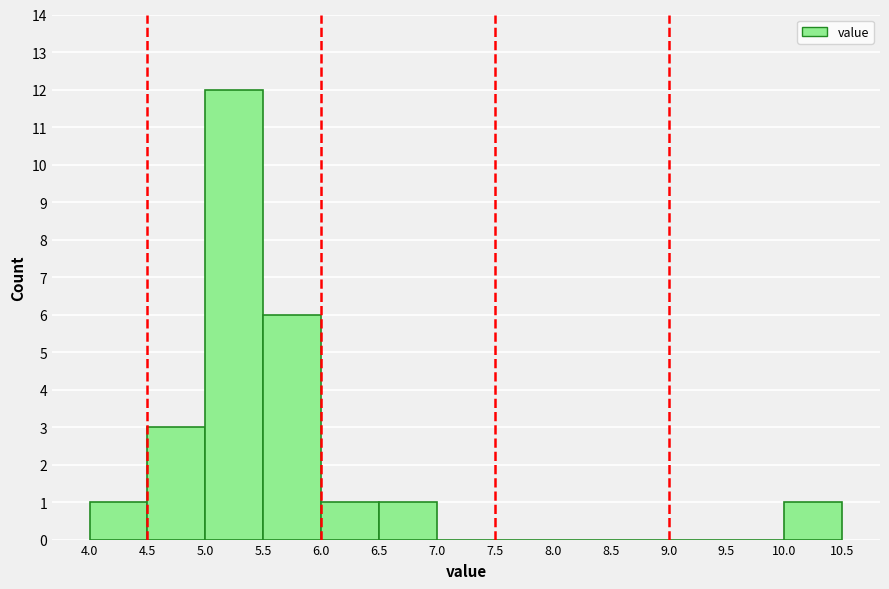

Reading left to right, transcribe this chart: for each bar, give the range it covers on the x-axis and its height. The values are not printed on the chart, so give them approximately, as read against the axis.

4.0 to 4.5: 1
4.5 to 5.0: 3
5.0 to 5.5: 12
5.5 to 6.0: 6
6.0 to 6.5: 1
6.5 to 7.0: 1
7.0 to 7.5: 0
7.5 to 8.0: 0
8.0 to 8.5: 0
8.5 to 9.0: 0
9.0 to 9.5: 0
9.5 to 10.0: 0
10.0 to 10.5: 1